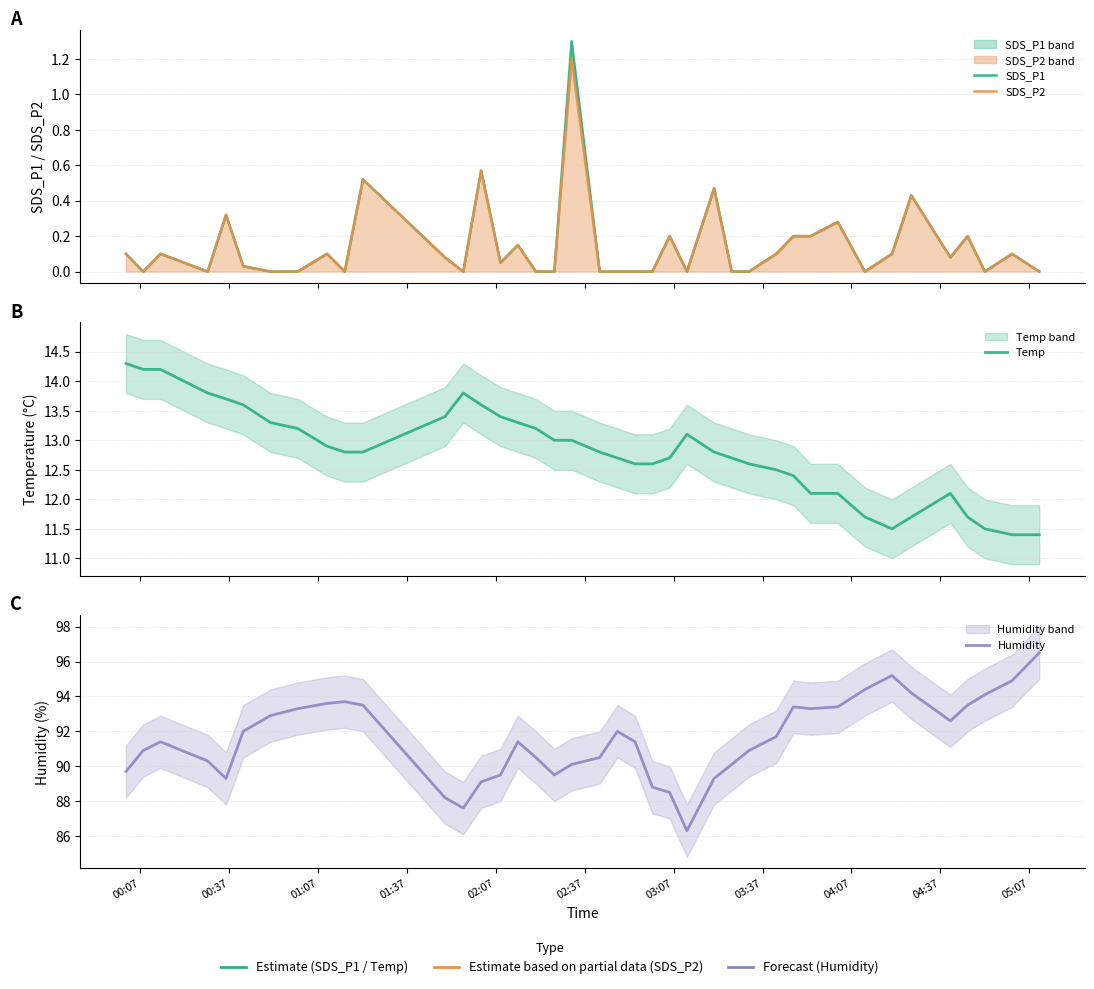

What is the difference between the maximum and minimum values in the SDS_P1 series?

1.3